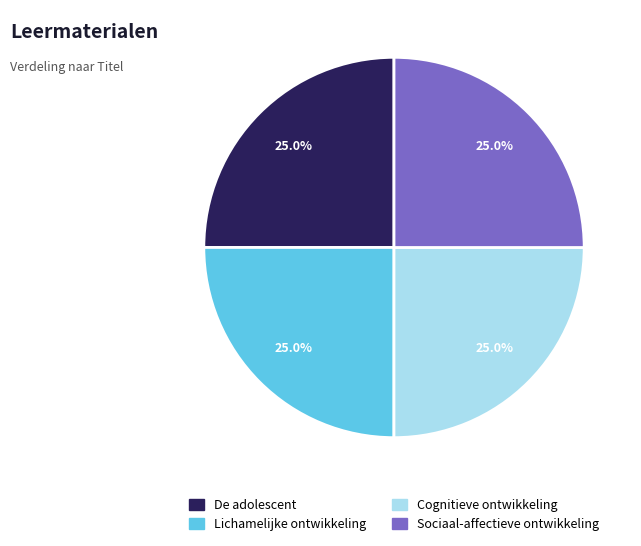

Count the number of slices in the pie.

4